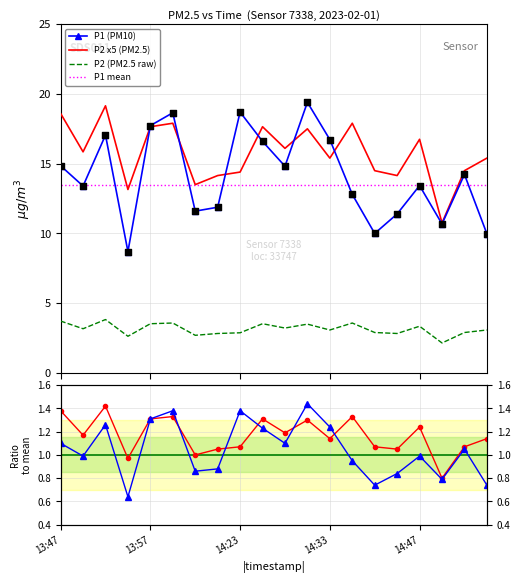

Which series reaches the maximum Y coordinate?

P1 (PM10)